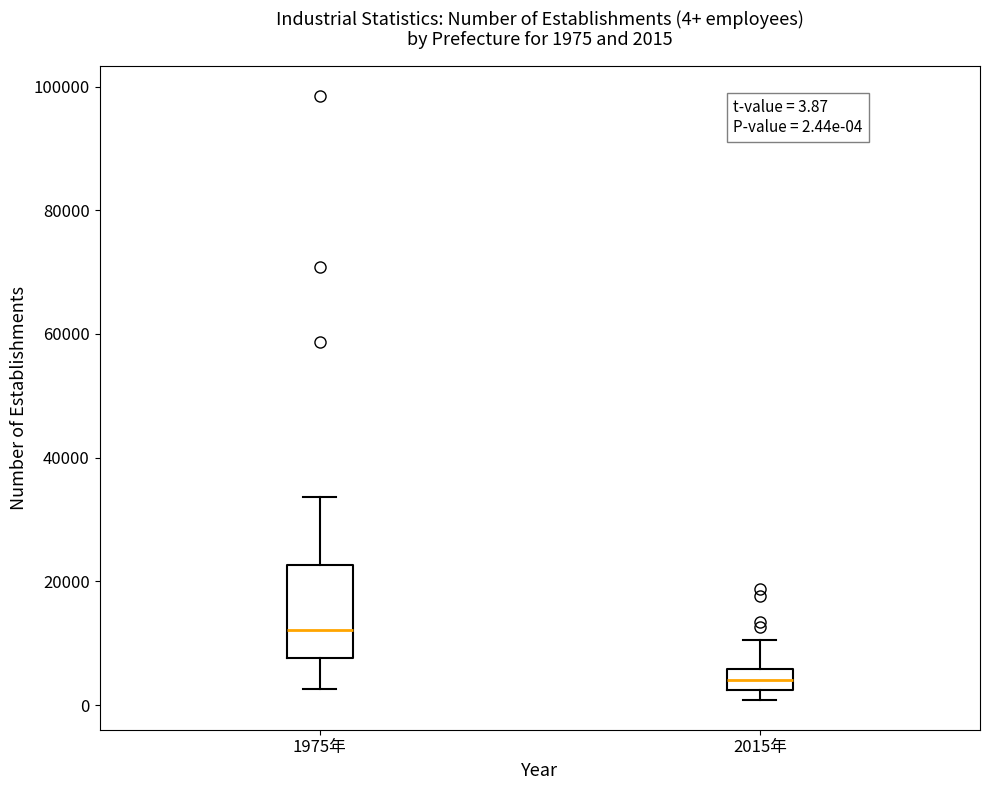

Which box's median line is the lowest?

2015年